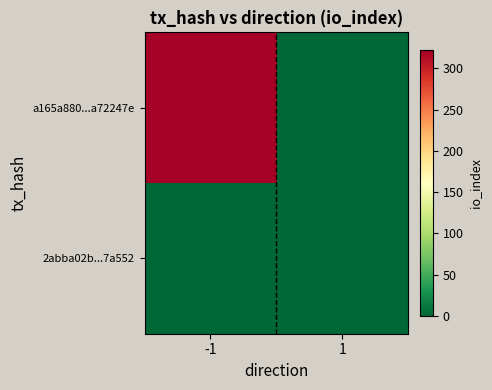

Which series has the largest total across all categories?

a165a880...a72247e